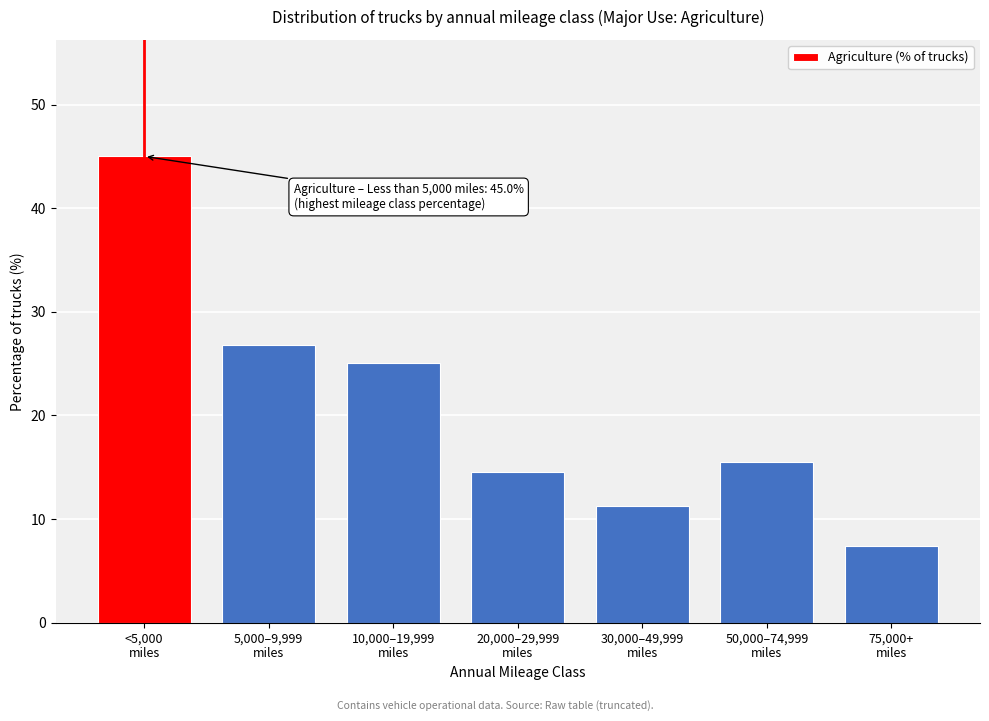

Reading left to right, what are all the values shown in this chart?

45.0	26.8	25.1	14.5	11.3	15.5	7.4